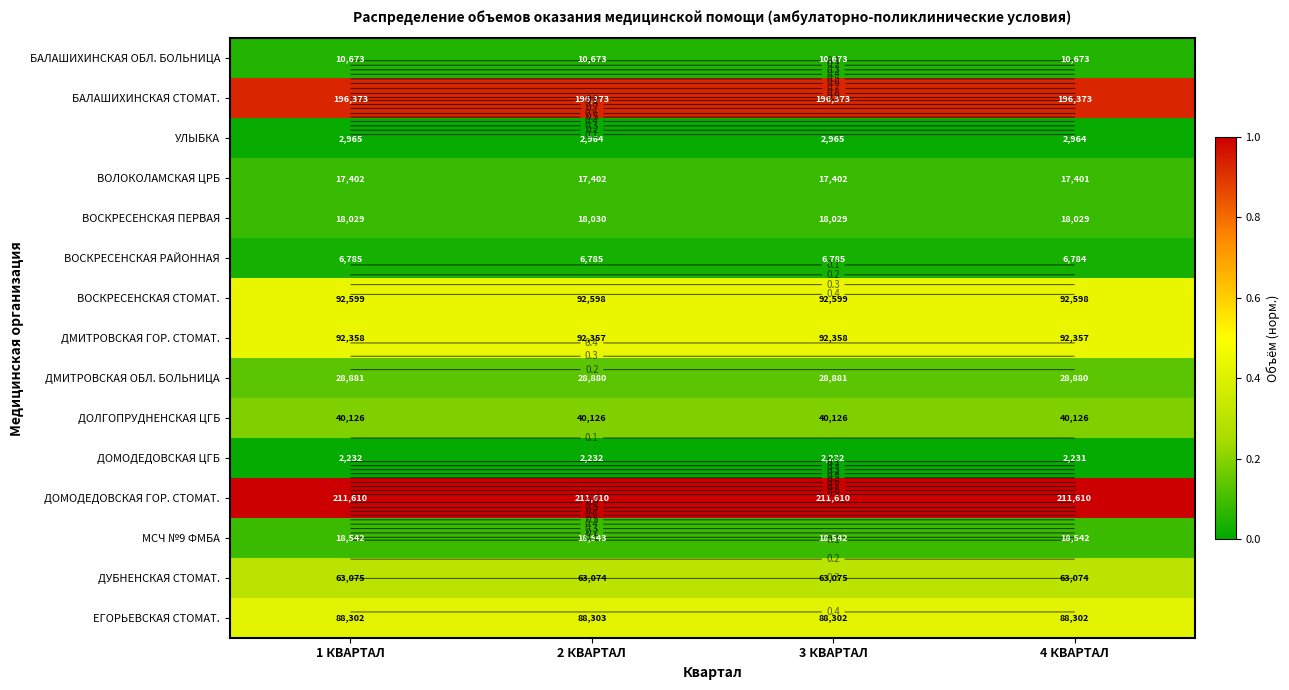

At which category is the sum across all series the highest?

1 КВАРТАЛ